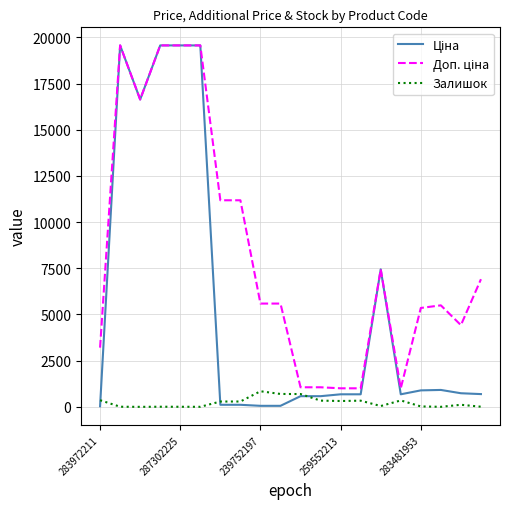

What is the maximum value shown in the chart?

19564.9